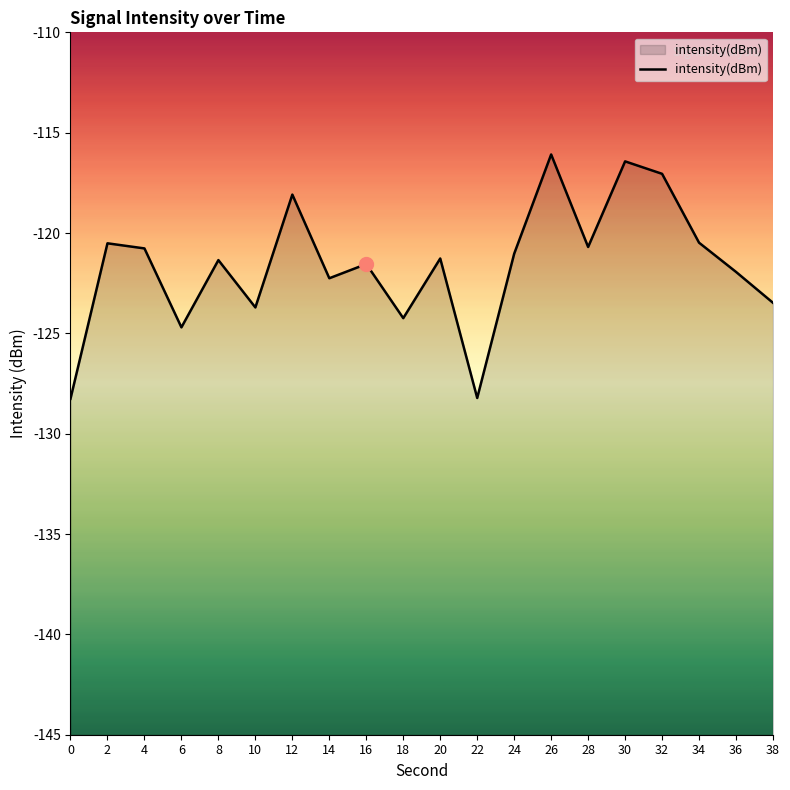

Which label corresponds to the largest value in the chart?

26